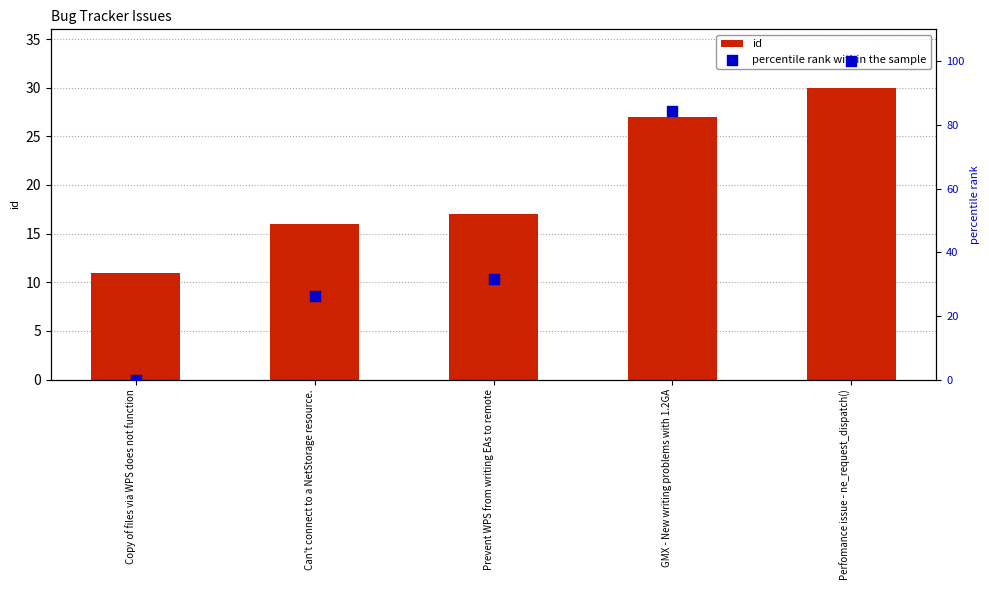

Is the value of id at Can't connect to a NetStorage resource. greater than the value of percentile rank within the sample at Perfomance issue - ne_request_dispatch()?

No